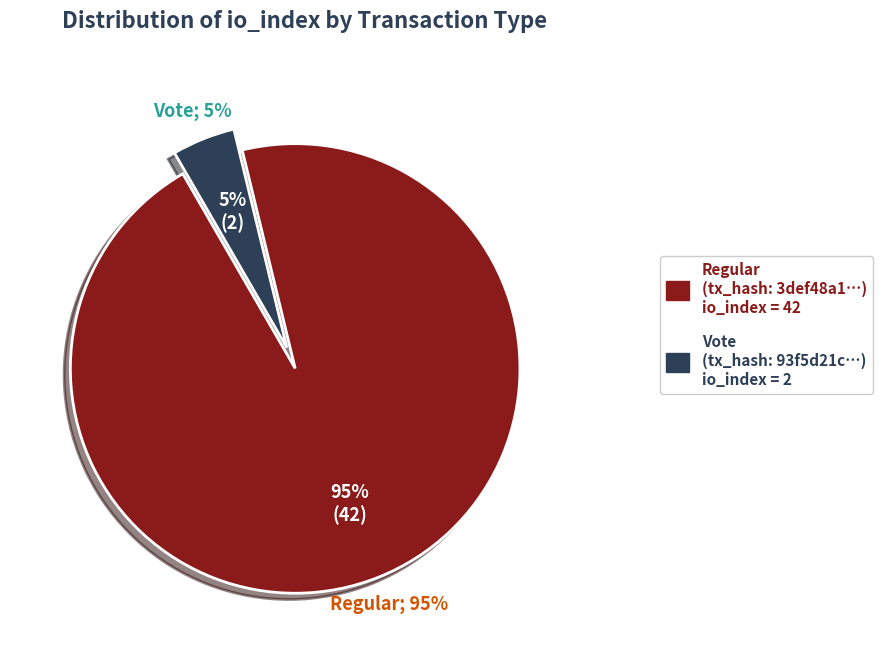

Is it true that tx_type=Regular (io_index=42) is 95% of the pie?

True